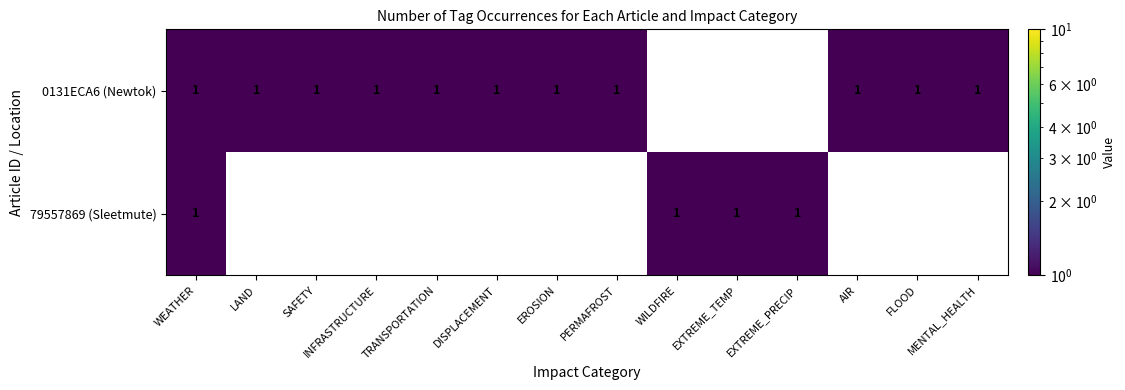

Which series changed the most between WEATHER and PERMAFROST?

79557869 (Sleetmute)